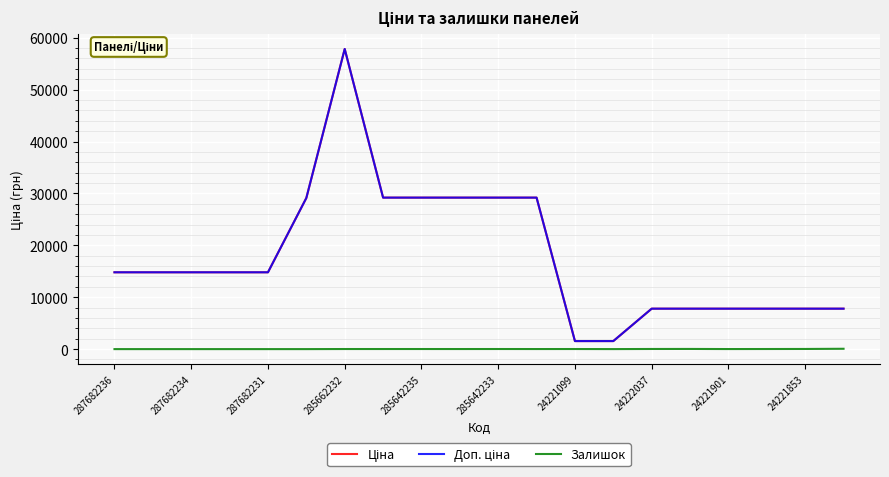

What is the maximum value shown in the chart?

57826.2